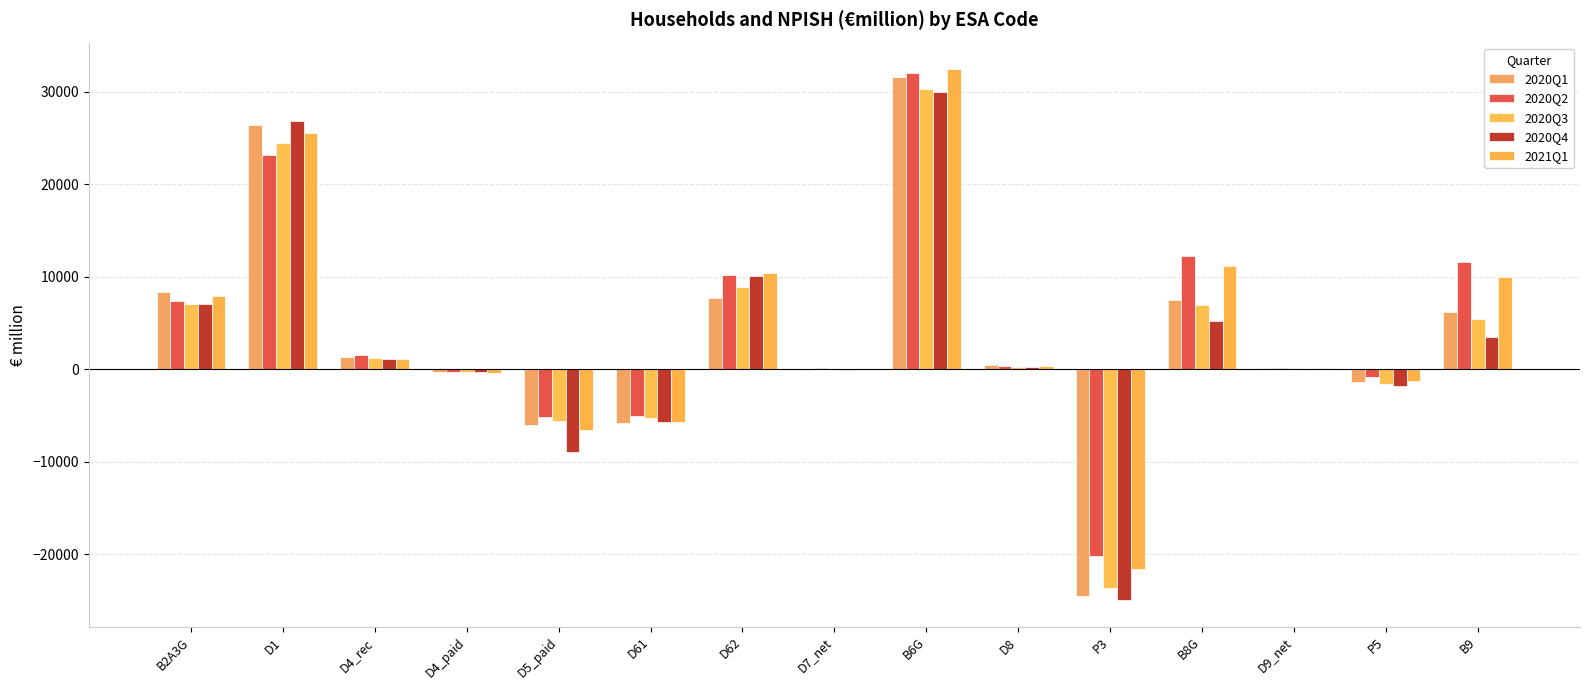

What is the difference between the highest and lowest values at B6G?

2456.5